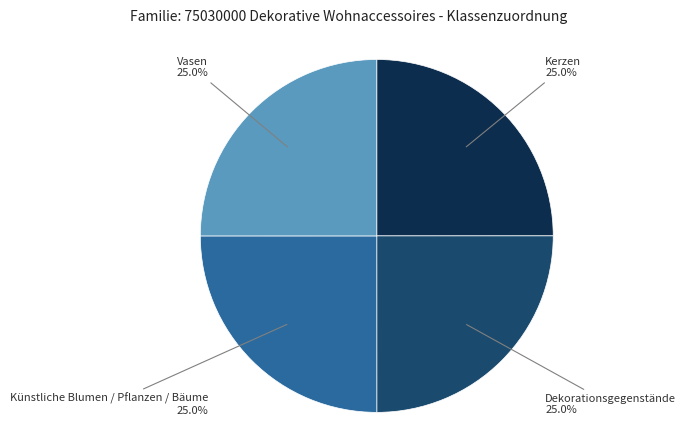

Is there a majority slice in this chart?

No